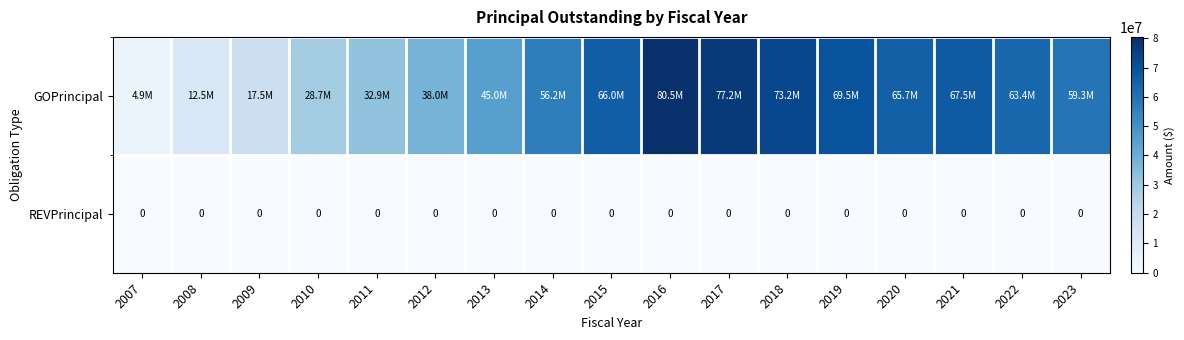

The value of REVPrincipal at 2014 is 0. True or false?

True